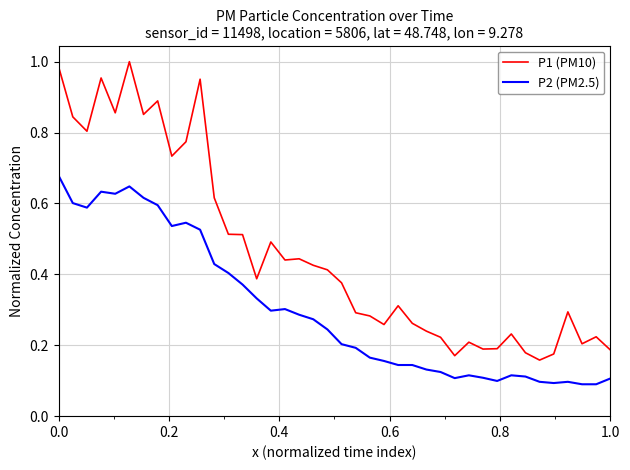

Which series has the largest total across all categories?

P1 (PM10)